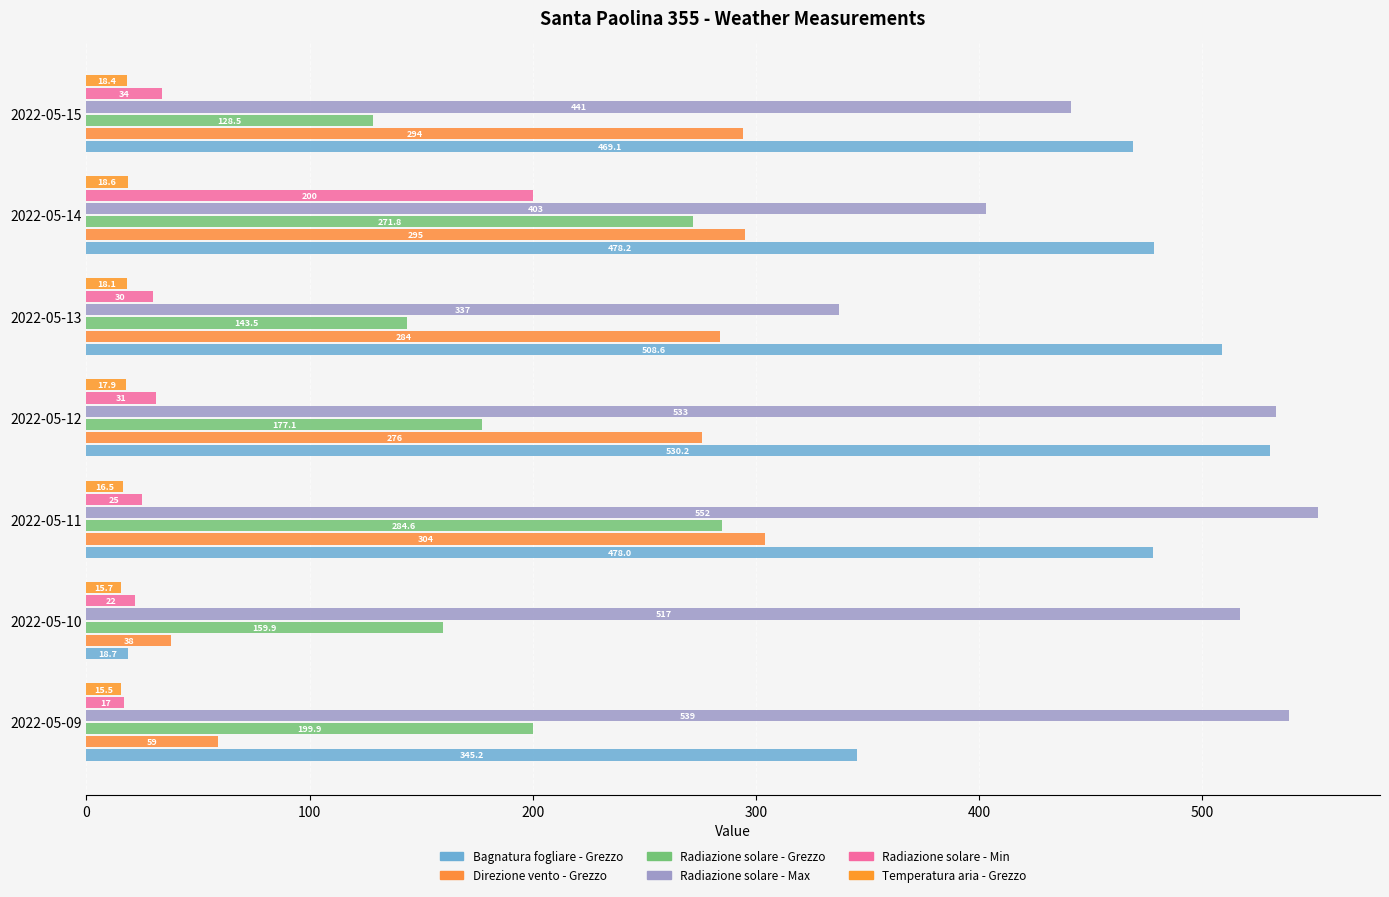

Count the number of data series in this chart.

6